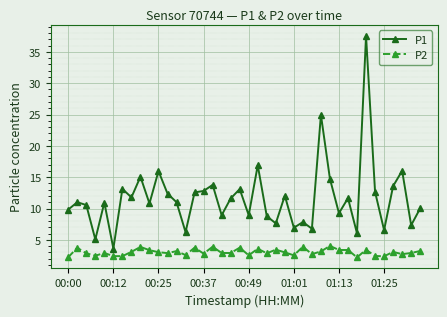

What is the difference between the second highest and second lowest values in the P2 series?

1.7